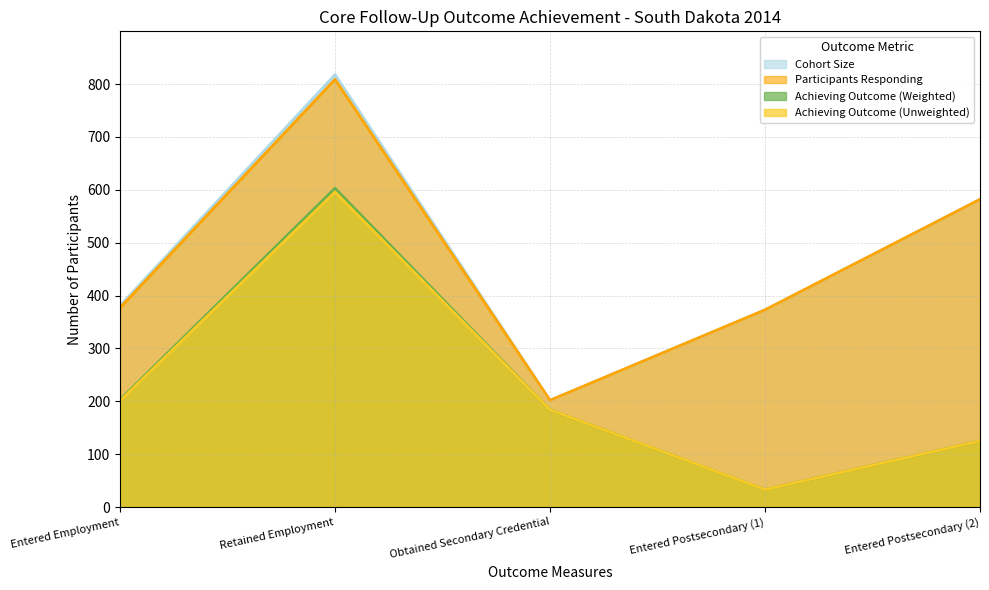

What are all the series names shown in the legend?

Cohort Size, Participants Responding, Achieving Outcome (Weighted), Achieving Outcome (Unweighted)